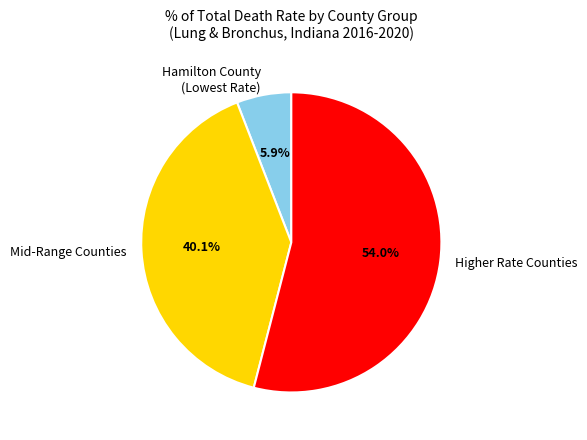

Rank the categories by value from highest to lowest.

Higher Rate Counties, Mid-Range Counties, Hamilton County (Lowest Rate)